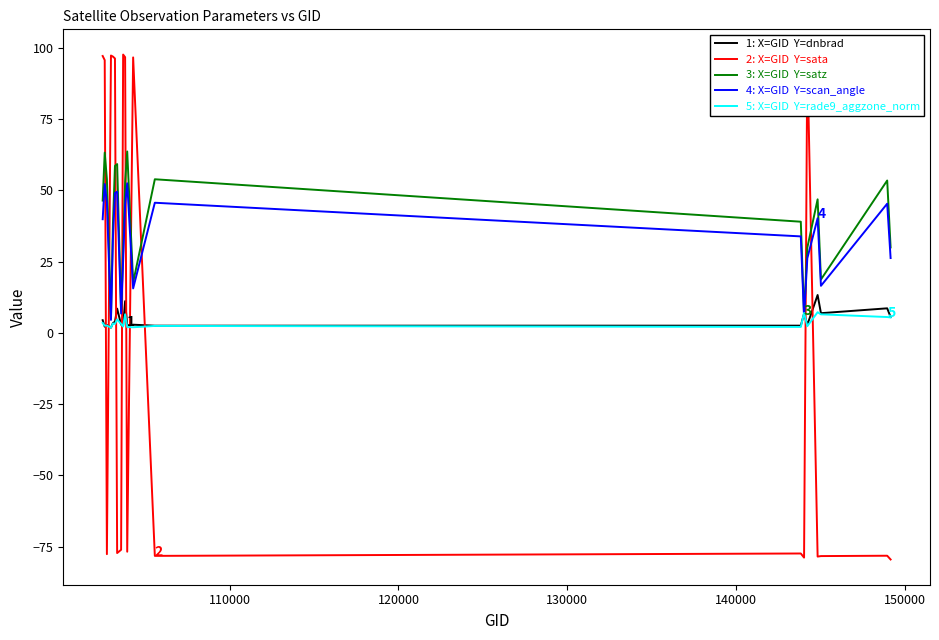

What is the smallest value displayed?

-79.5